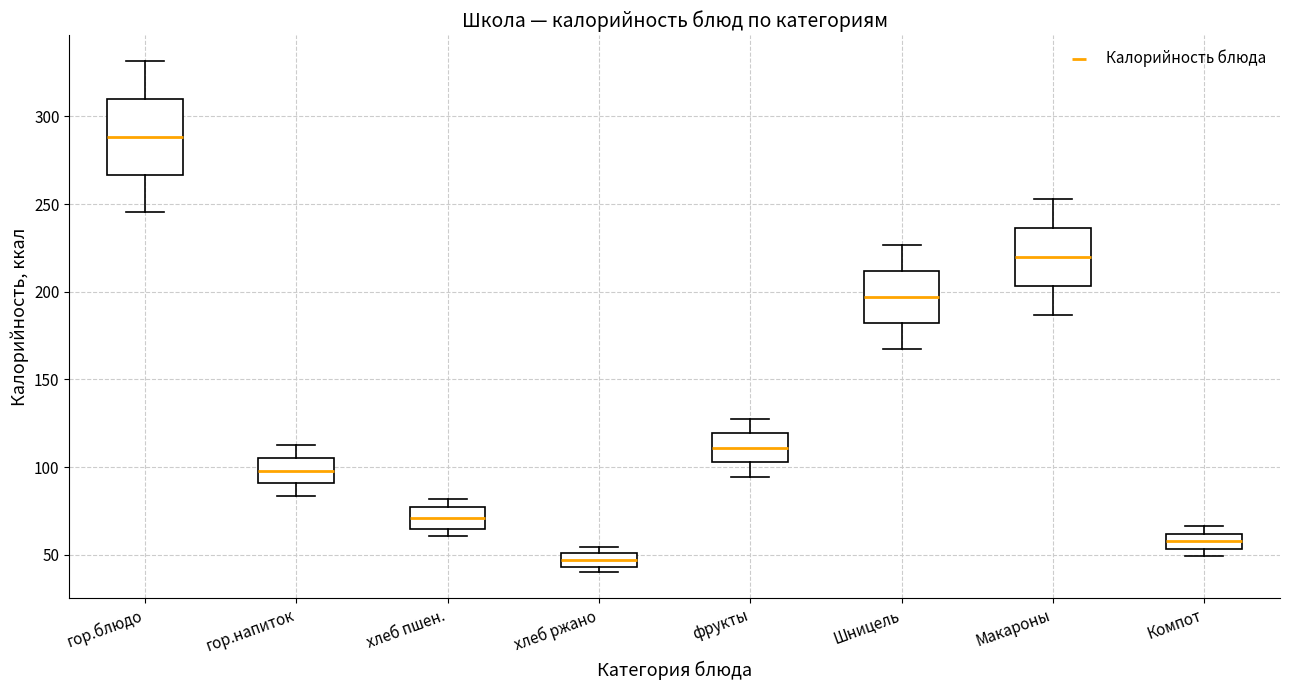

Where does the upper whisker of the box for гор.напиток end on the y-axis? The values are not printed on the chart, so give them approximately, as read against the axis.

115